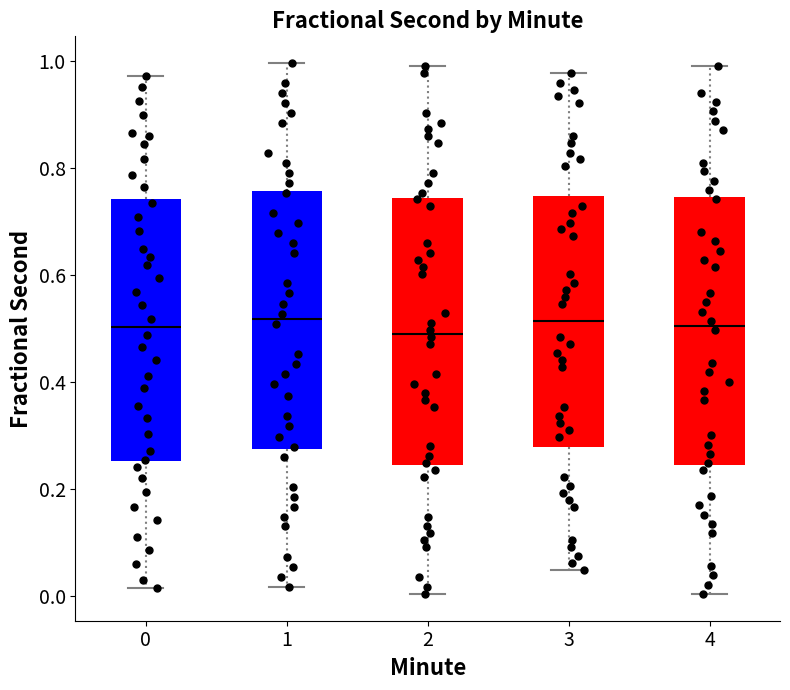

Reading left to right, transcribe this box plot: for each box, give where its median line is, the range the box spans, and where its two whiskers end, as read against the y-axis. The values are not printed on the chart, so give them approximately, as read against the axis.

0: median 0.50, box 0.26 to 0.74, whiskers 0.02 to 0.98
1: median 0.52, box 0.28 to 0.76, whiskers 0.02 to 1.00
2: median 0.50, box 0.24 to 0.74, whiskers 0.00 to 1.00
3: median 0.52, box 0.28 to 0.74, whiskers 0.04 to 0.98
4: median 0.50, box 0.24 to 0.74, whiskers 0.00 to 1.00